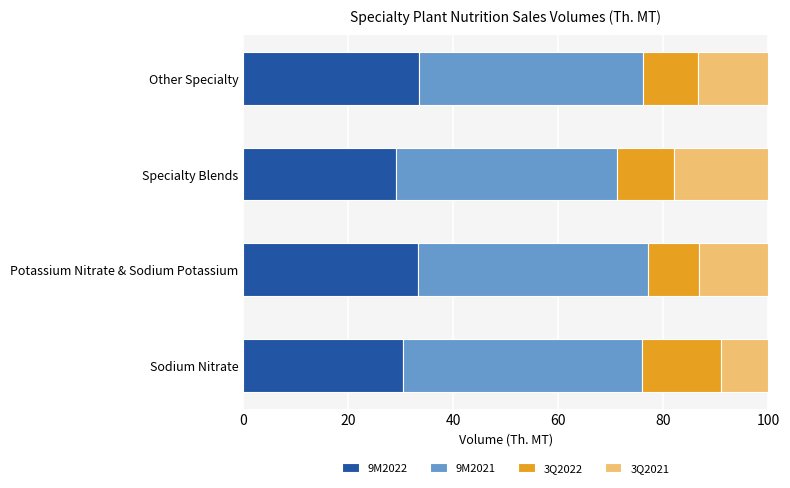

What is the total value across all series at Potassium Nitrate & Sodium Potassium?

100.0